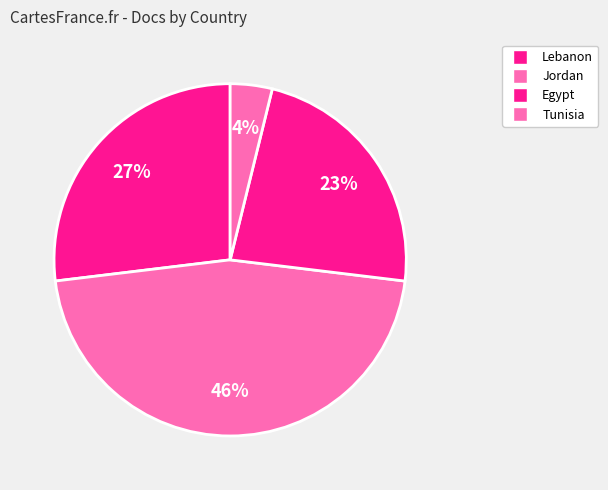

Which has a higher value, Tunisia or Jordan?

Jordan